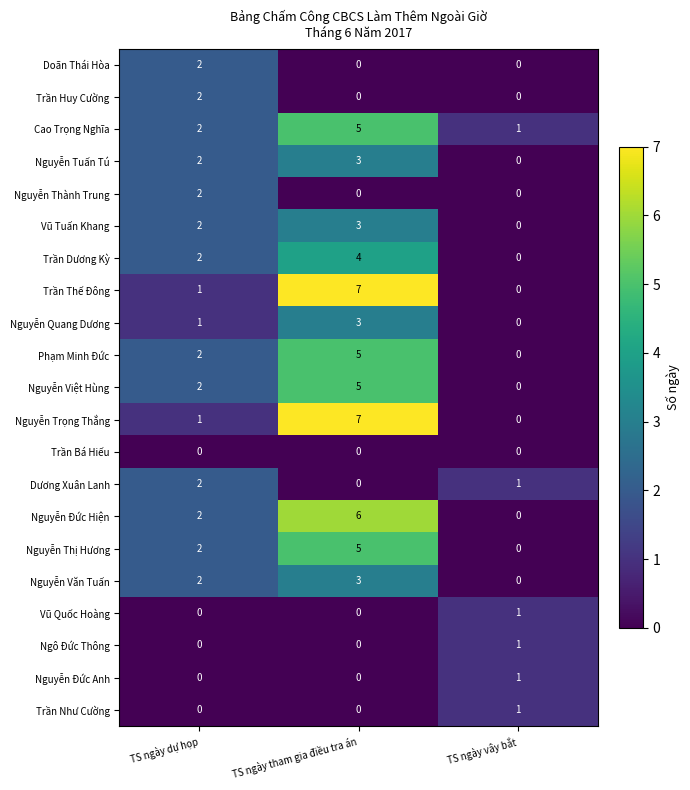

At which label does Dương Xuân Lanh first exceed 1?

TS ngày dự họp